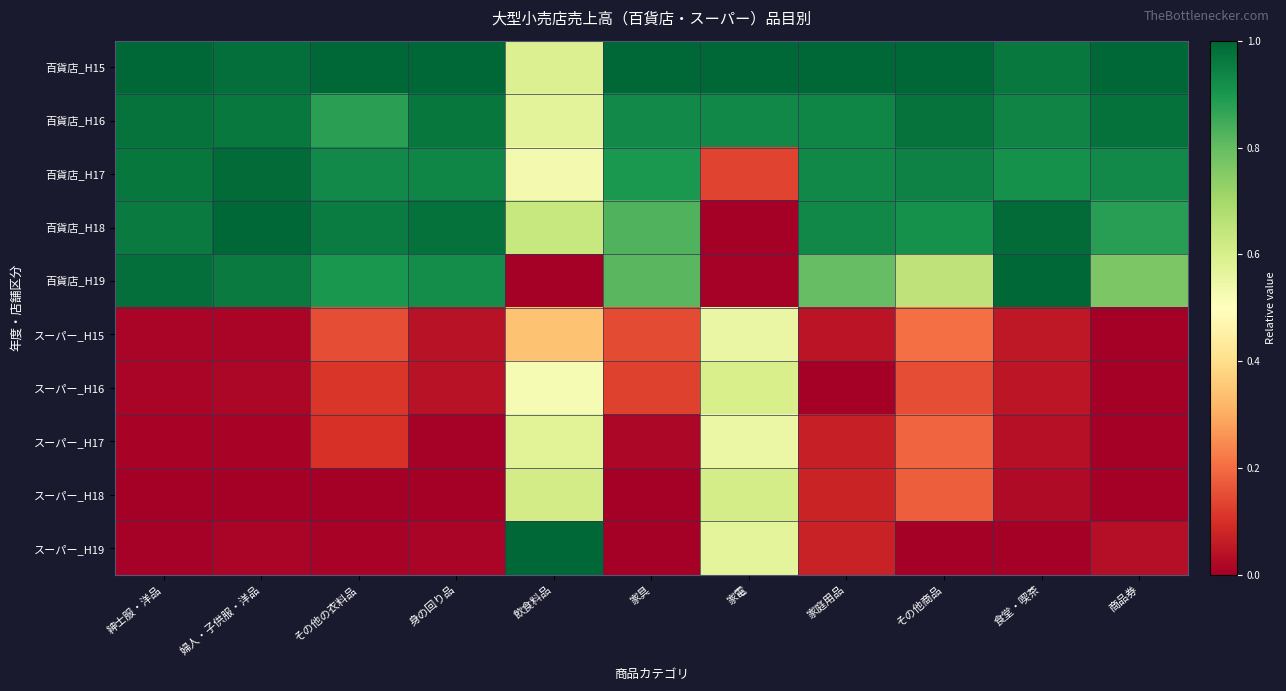

List the series in order of their peak value, highest first.

百貨店_H15, 百貨店_H18, 百貨店_H19, スーパー_H19, 百貨店_H17, 百貨店_H16, スーパー_H18, スーパー_H16, スーパー_H17, スーパー_H15